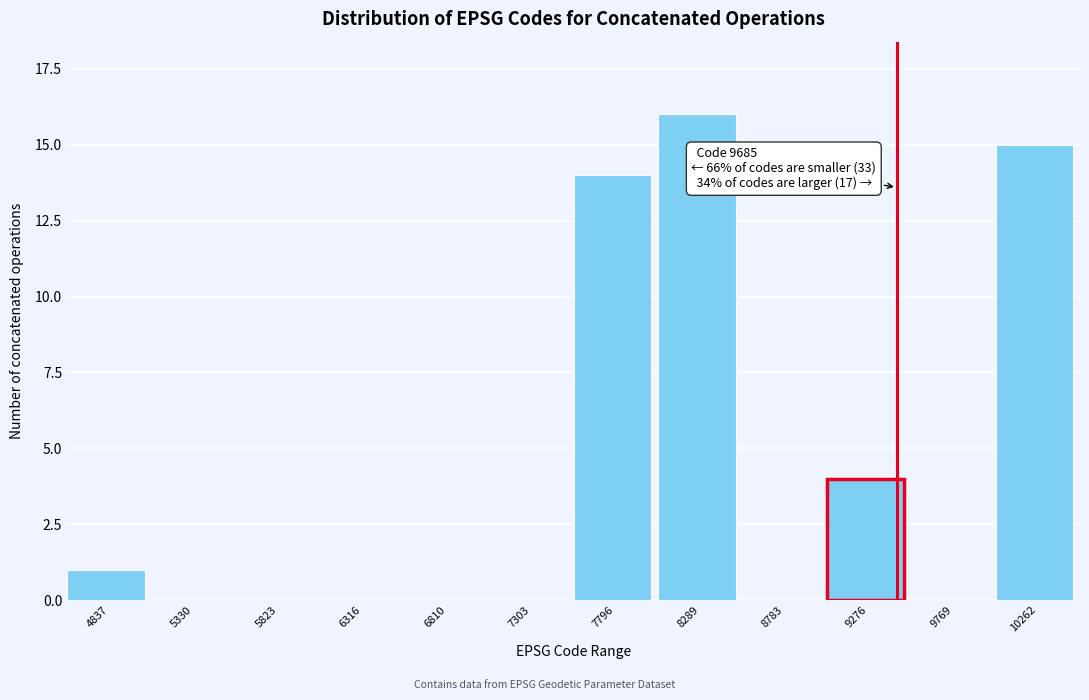

Reading right to left, list all the values displayed in this chart.

10262=15	9769=0	9276=4	8783=0	8289=16	7796=14	7303=0	6810=0	6316=0	5823=0	5330=0	4837=1